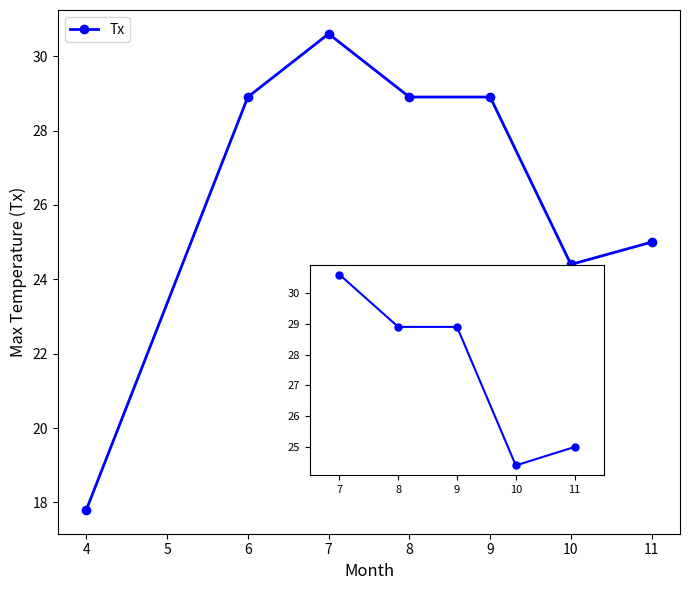

The chart shows a value of 28.9 at 9. True or false?

True